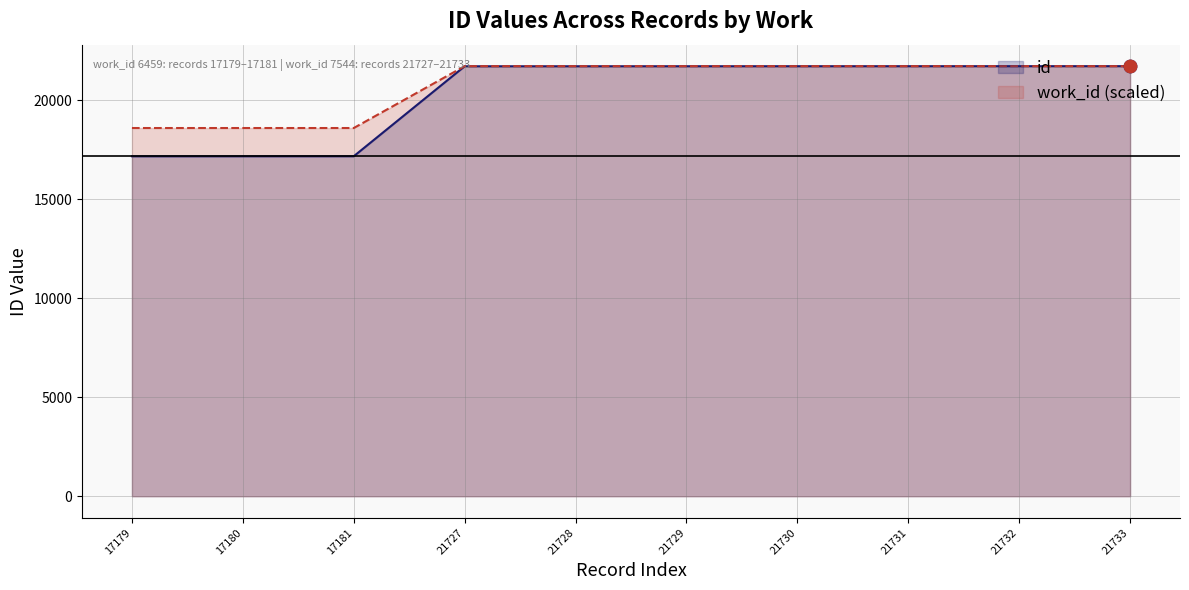

What are all the series names shown in the legend?

id, work_id (scaled)